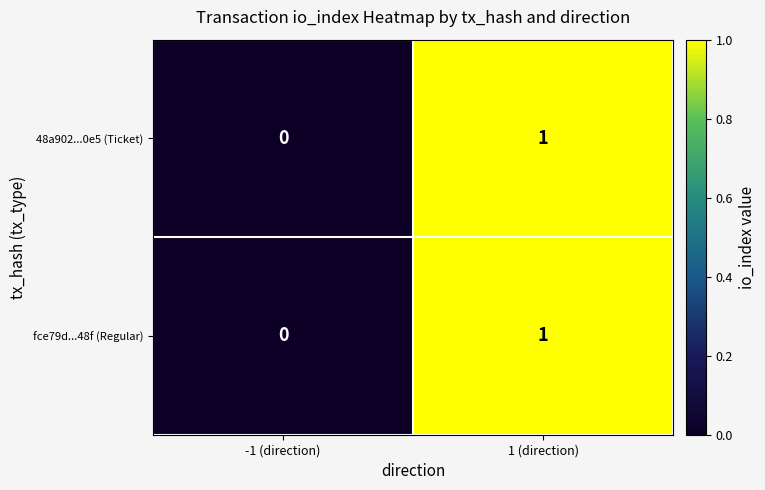

At which category is the sum across all series the highest?

1 (direction)